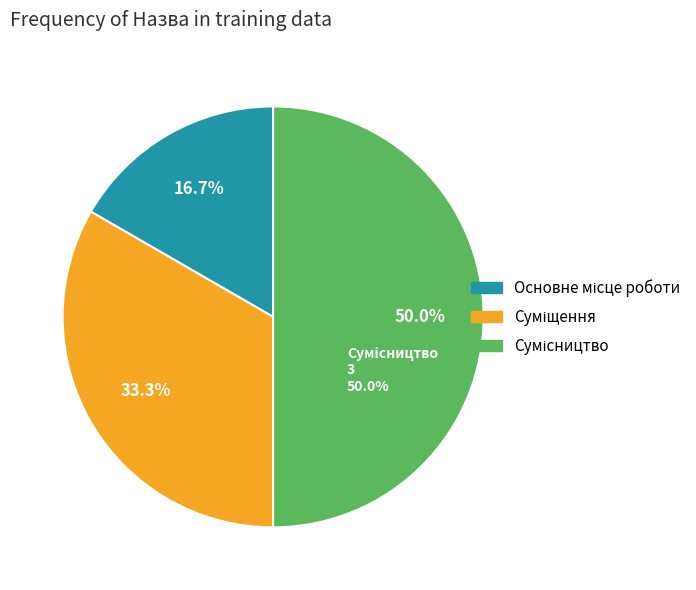

To the nearest percent, what portion does Суміщення represent?

33%